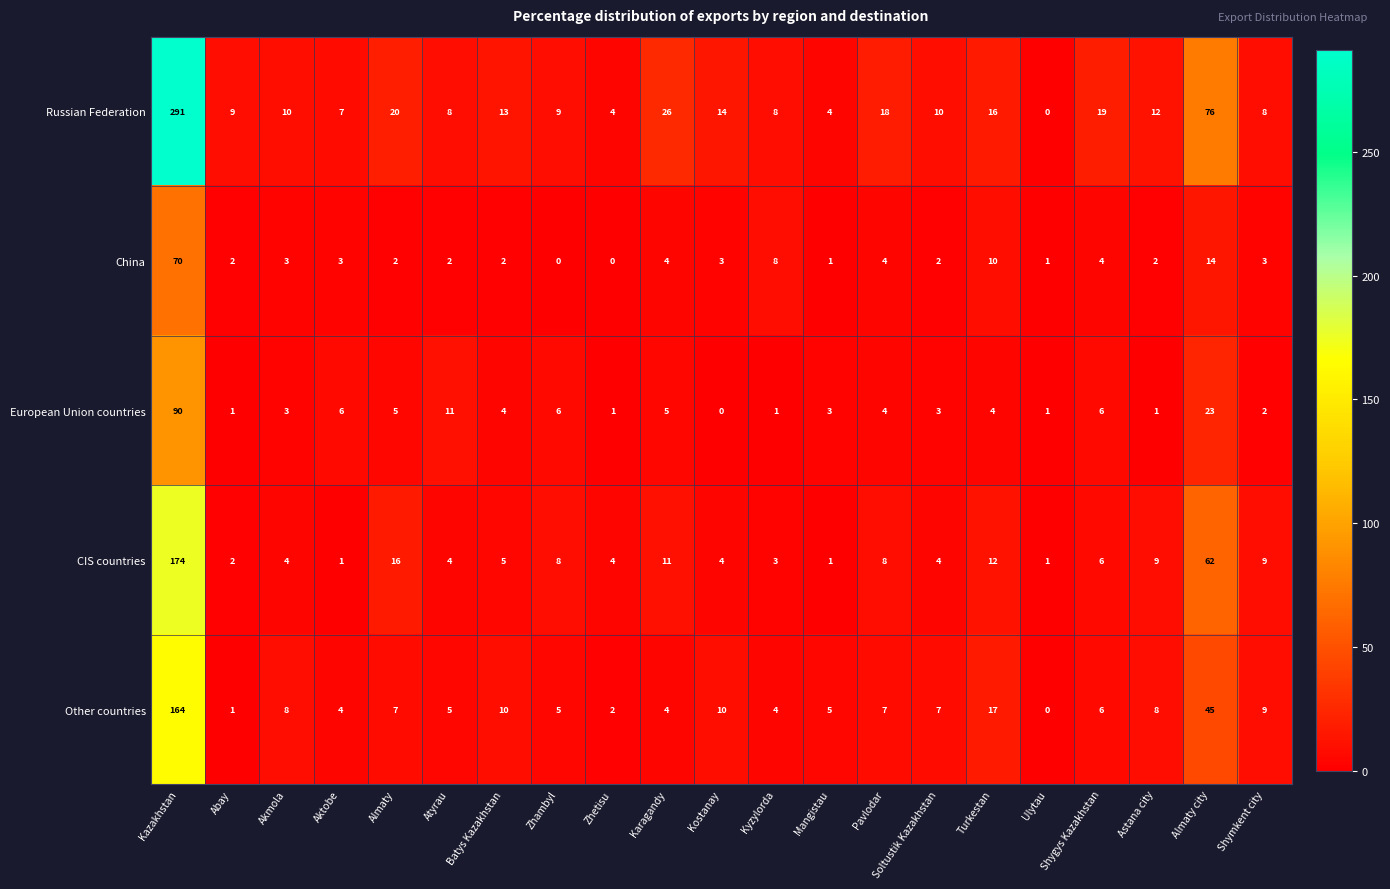

How many data points does each series have?

21